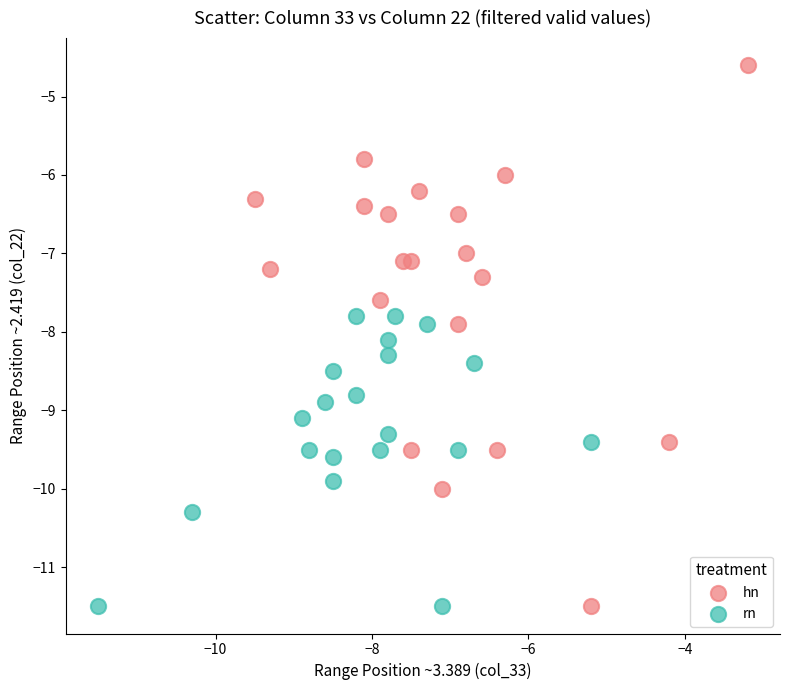

Which series contains the highest Y value?

hn